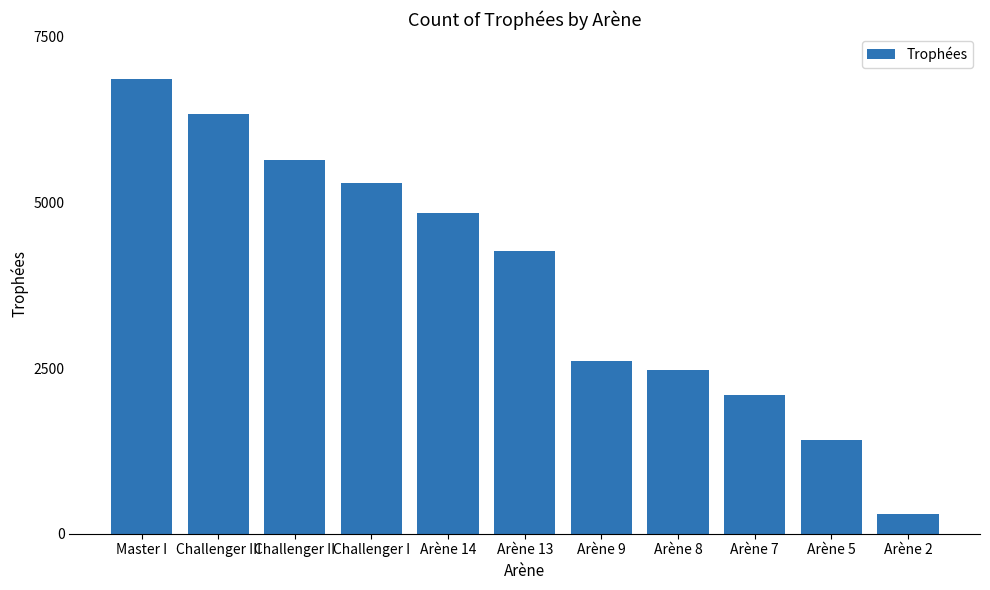

What position from the left is Challenger I?

4